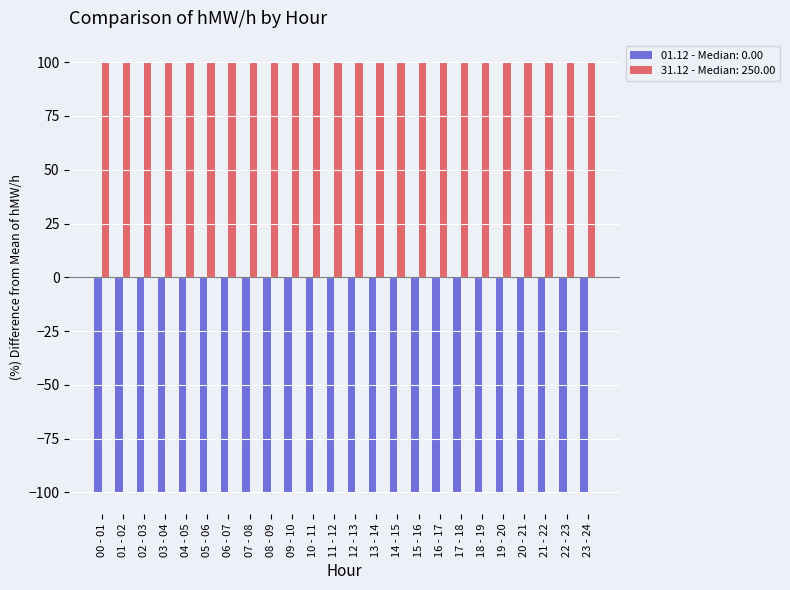

What is the difference between the highest and lowest values at 03 - 04?

200